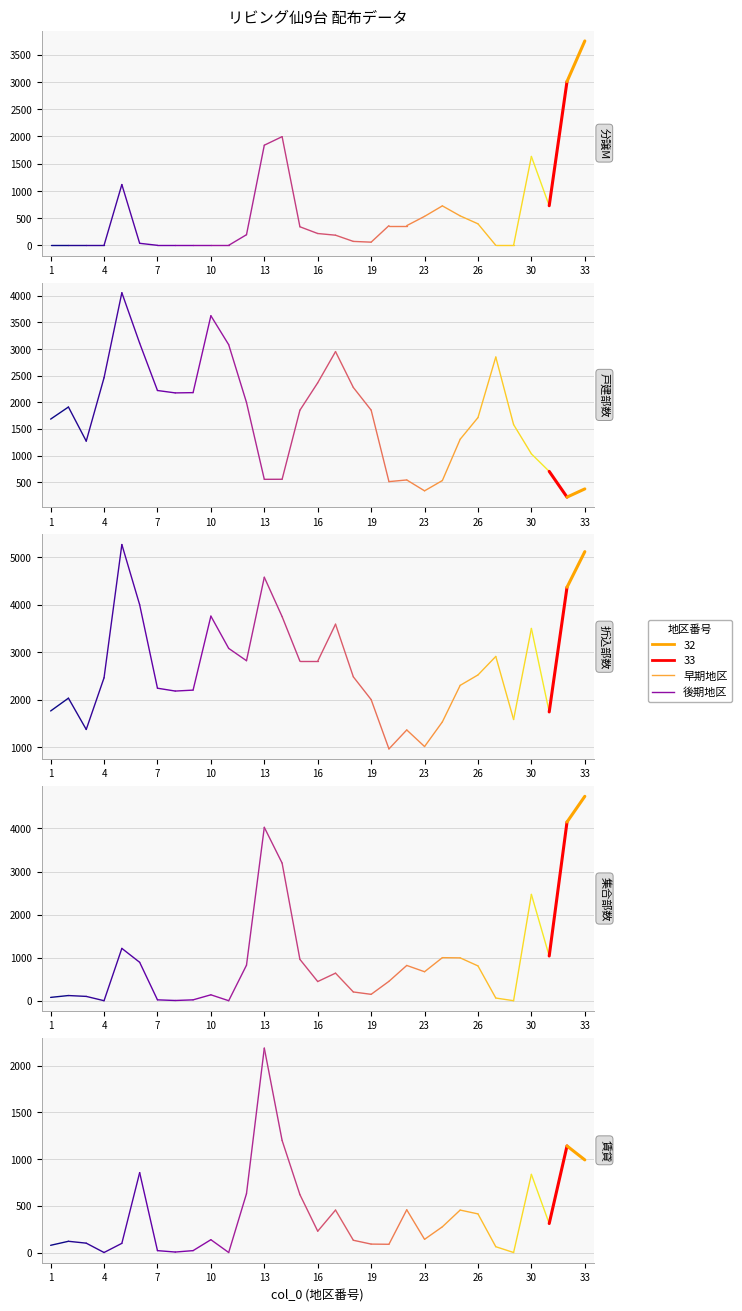

At which label is 分譲M closest to 0?

1